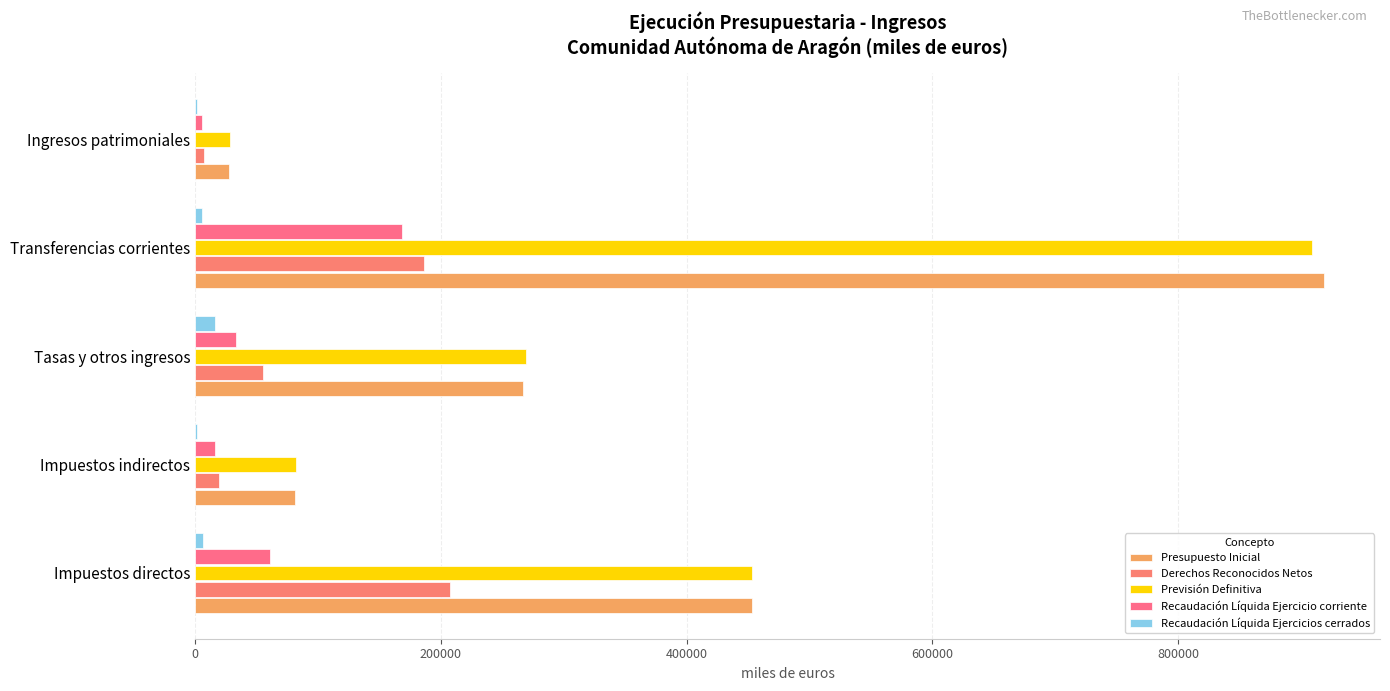

How many values in the Derechos Reconocidos Netos series exceed 55152?

3